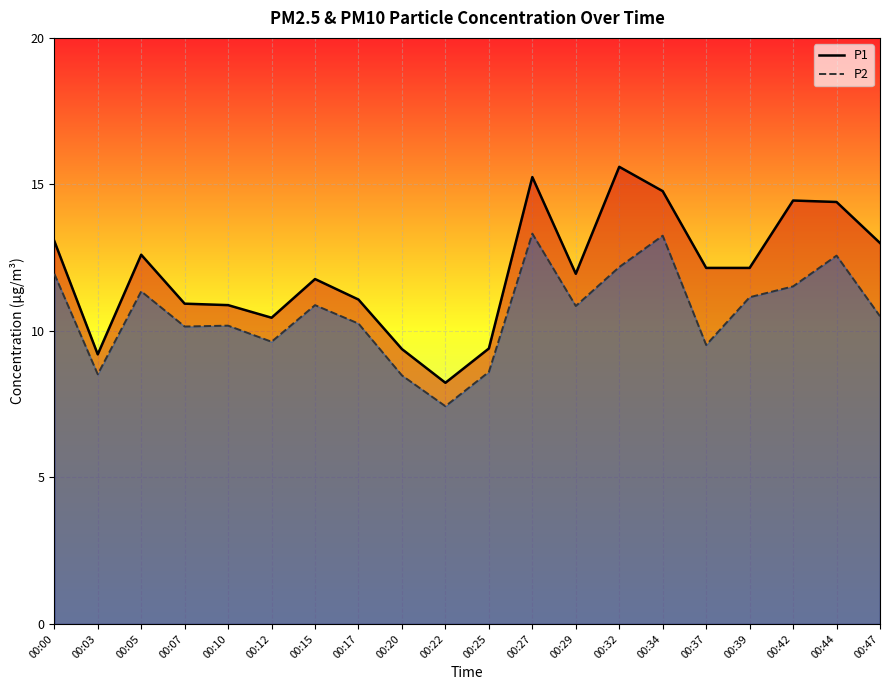

At how many categories does at least one series exceed 10?

16